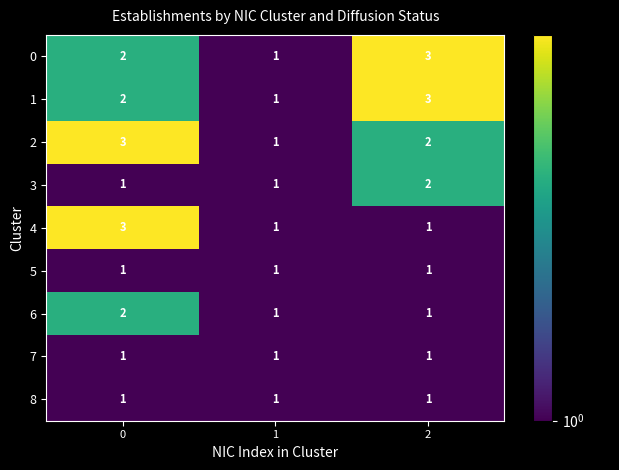

How many values in the 1 series are below 2?

1